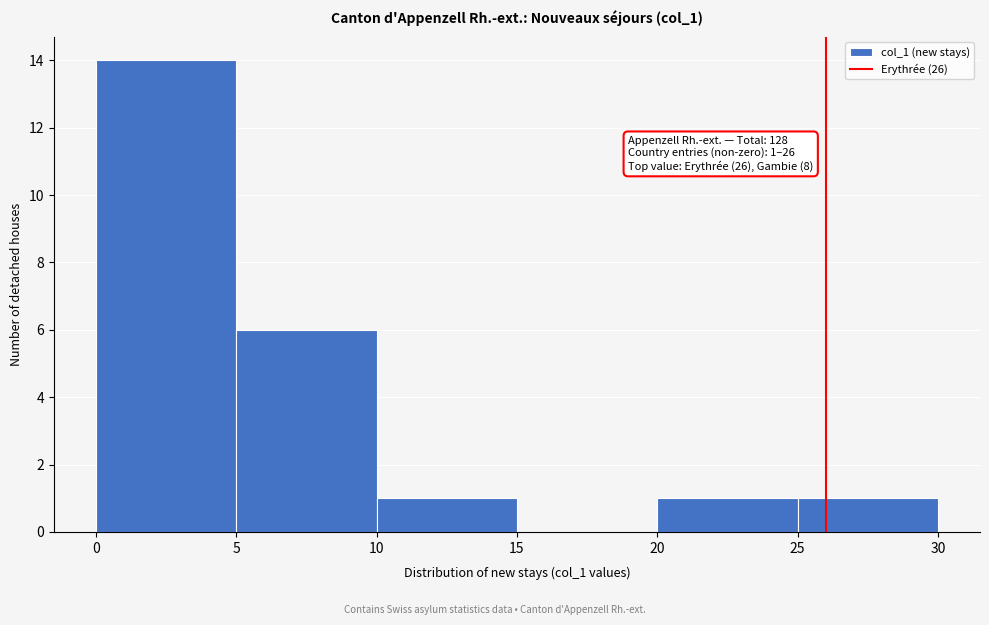

Over which range of the x-axis is the bar tallest?

0 to 5